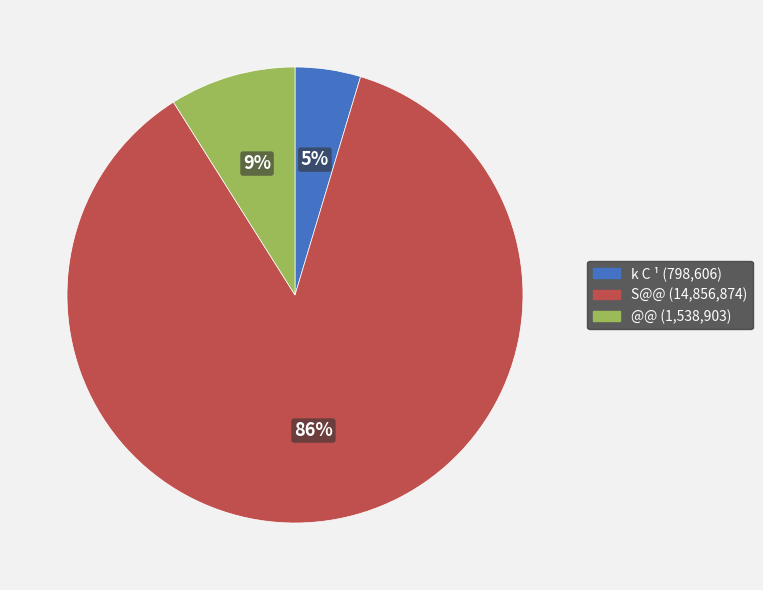

To the nearest percent, what portion does @@ represent?

9%